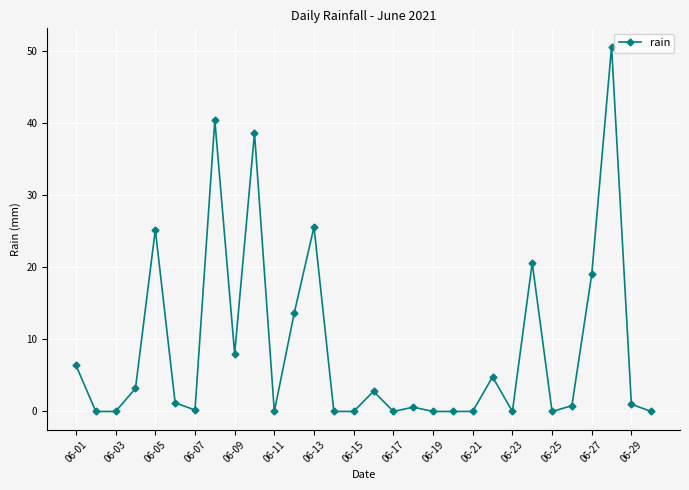

What is the maximum value shown in the chart?

50.6